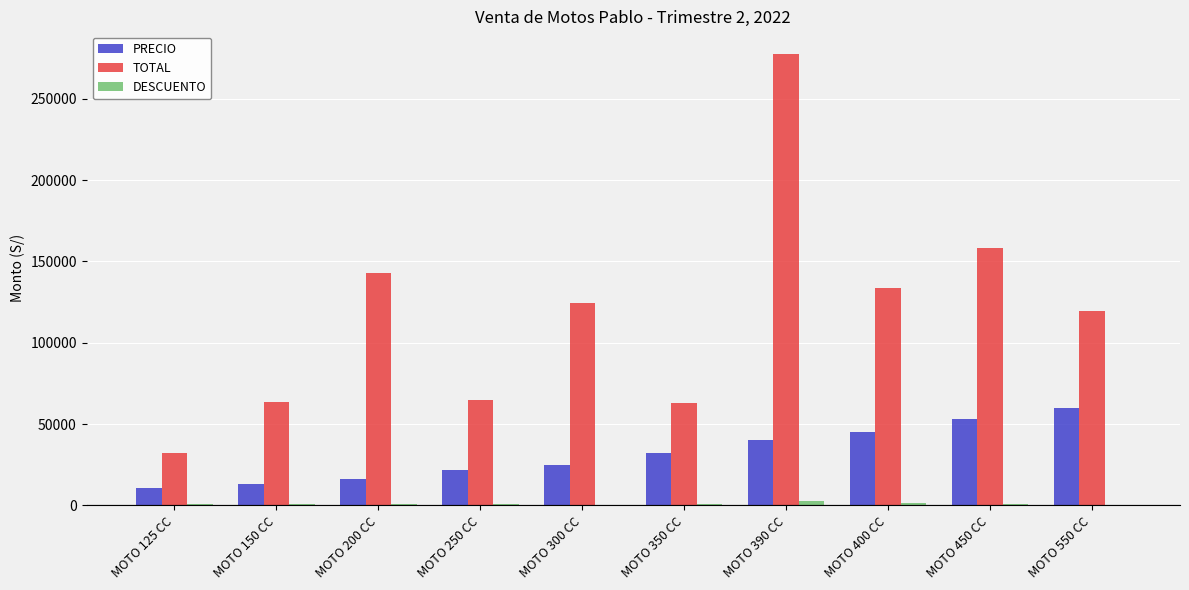

Which series has the largest total across all categories?

TOTAL